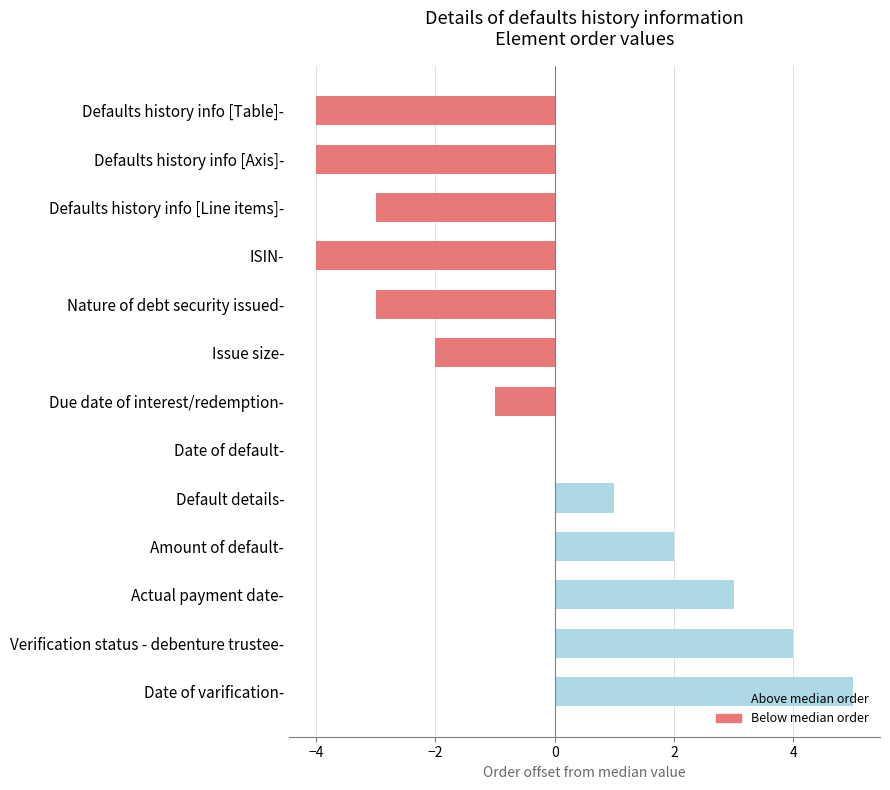

At which category does the chart reach its peak across all series?

Date of varification-